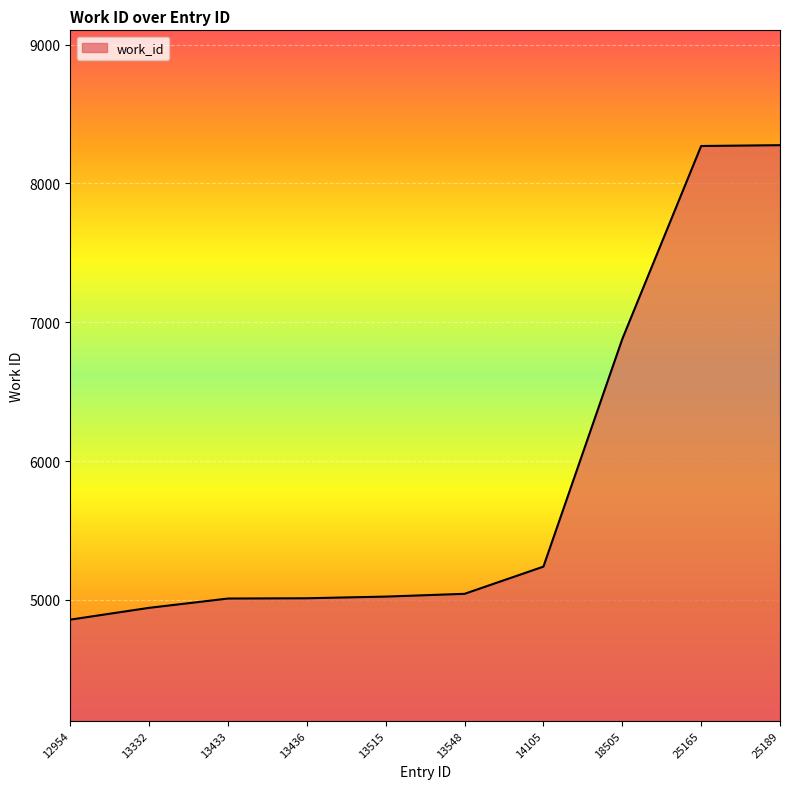

What is the greatest value displayed?

8276